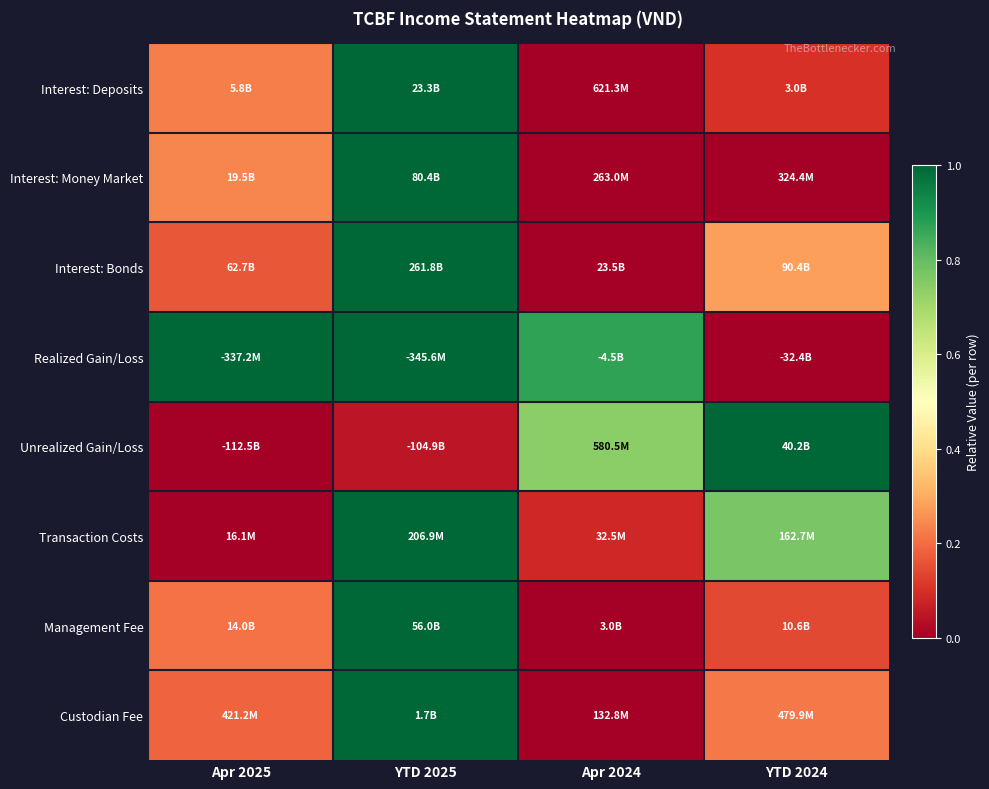

Reading right to left, extract all data points from this chart.

Interest: Deposits: YTD 2024=0.1	Apr 2024=0.0	YTD 2025=1.0	Apr 2025=0.2
Interest: Money Market: YTD 2024=0.0	Apr 2024=0.0	YTD 2025=1.0	Apr 2025=0.2
Interest: Bonds: YTD 2024=0.3	Apr 2024=0.0	YTD 2025=1.0	Apr 2025=0.2
Realized Gain/Loss: YTD 2024=0.0	Apr 2024=0.9	YTD 2025=1.0	Apr 2025=1.0
Unrealized Gain/Loss: YTD 2024=1.0	Apr 2024=0.7	YTD 2025=0.0	Apr 2025=0.0
Transaction Costs: YTD 2024=0.8	Apr 2024=0.1	YTD 2025=1.0	Apr 2025=0.0
Management Fee: YTD 2024=0.1	Apr 2024=0.0	YTD 2025=1.0	Apr 2025=0.2
Custodian Fee: YTD 2024=0.2	Apr 2024=0.0	YTD 2025=1.0	Apr 2025=0.2